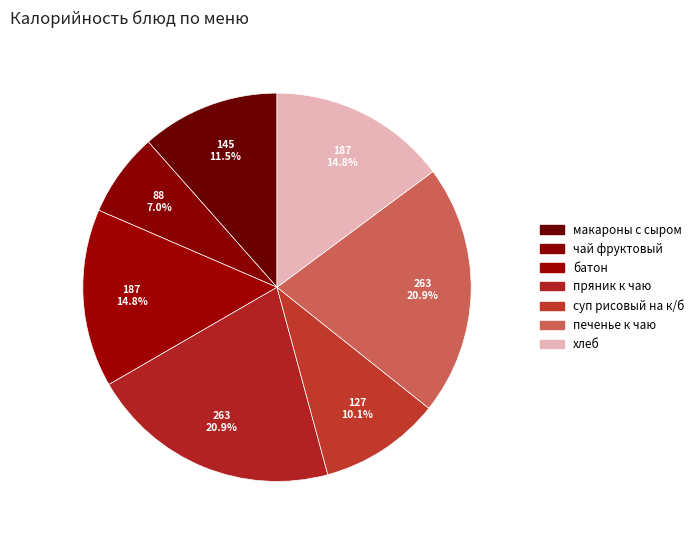

True or false: суп рисовый на к/б accounts for 19% of the total.

False